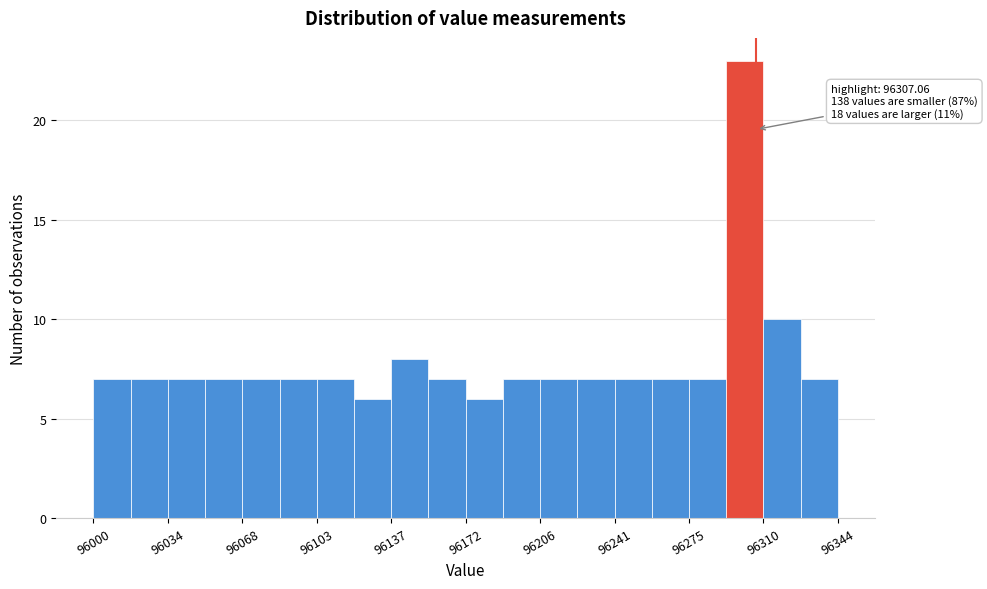

Around what value on the x-axis is the tallest bar? Give the approximate position of its centre, as read against the axis.

96300